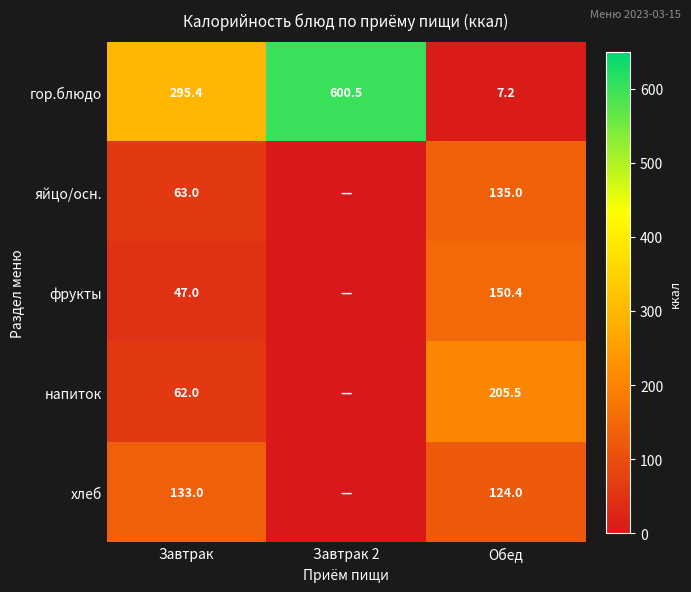

The яйцо/осн. series shows 135.0 at Обед. True or false?

True